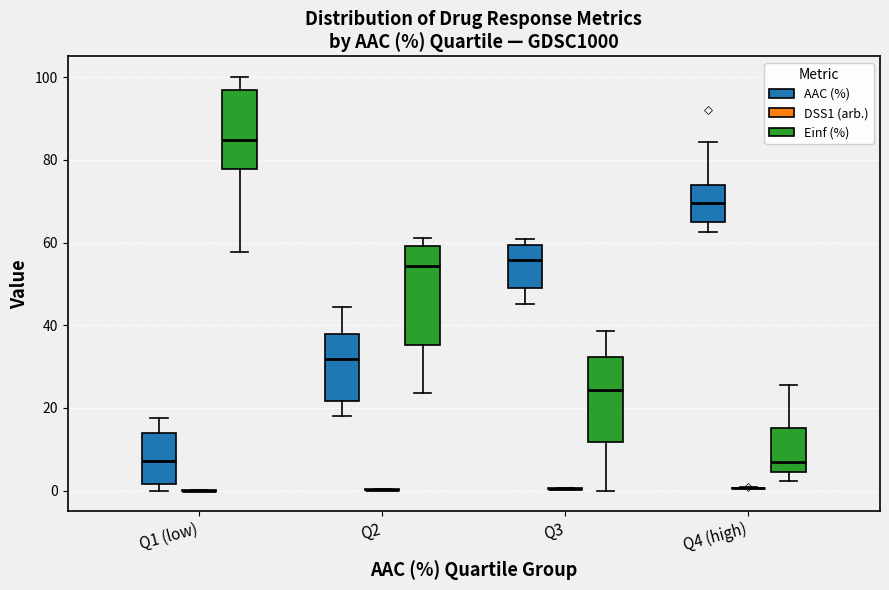

Reading left to right, transcribe this box plot: for each box, give where its median line is, the range the box spans, and where its two whiskers end, as read against the y-axis. The values are not printed on the chart, so give them approximately, as read against the axis.

Q1 (low) (AAC (%)): median 8, box 2 to 14, whiskers 0 to 18
Q1 (low) (DSS1 (arb.)): box collapsed to a line at 0, whiskers 0 to 0
Q1 (low) (Einf (%)): median 84, box 78 to 96, whiskers 58 to 100
Q2 (AAC (%)): median 32, box 22 to 38, whiskers 18 to 44
Q2 (DSS1 (arb.)): box collapsed to a line at 0, whiskers 0 to 0
Q2 (Einf (%)): median 54, box 36 to 60, whiskers 24 to 62
Q3 (AAC (%)): median 56, box 48 to 60, whiskers 46 to 60 (just above the box's upper edge)
Q3 (DSS1 (arb.)): box collapsed to a line at 0, whiskers 0 to 0
Q3 (Einf (%)): median 24, box 12 to 32, whiskers 0 to 38
Q4 (high) (AAC (%)): median 70, box 64 to 74, whiskers 62 to 84
Q4 (high) (DSS1 (arb.)): box collapsed to a line at 0, whiskers 0 to 0
Q4 (high) (Einf (%)): median 6, box 4 to 16, whiskers 2 to 26